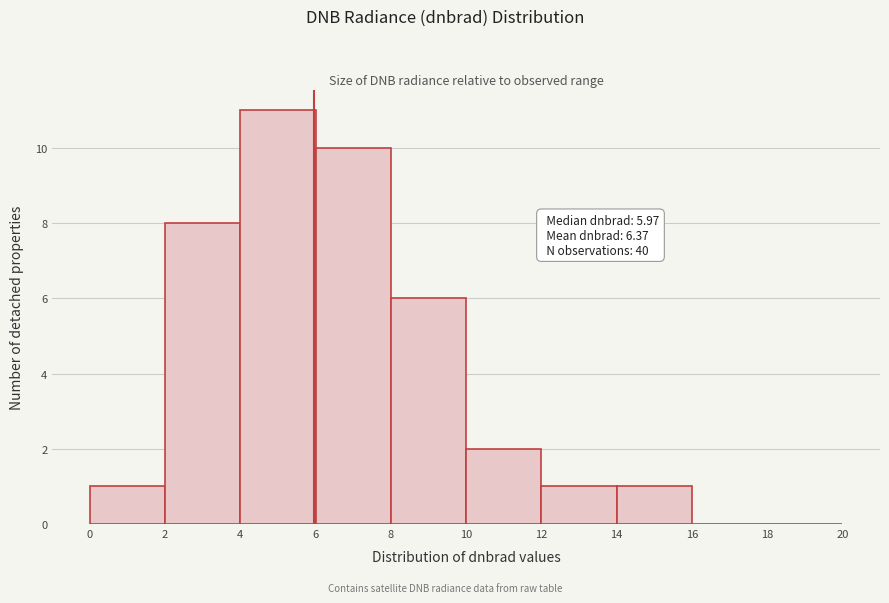

Which range on the x-axis has the tallest bar?

4 to 6